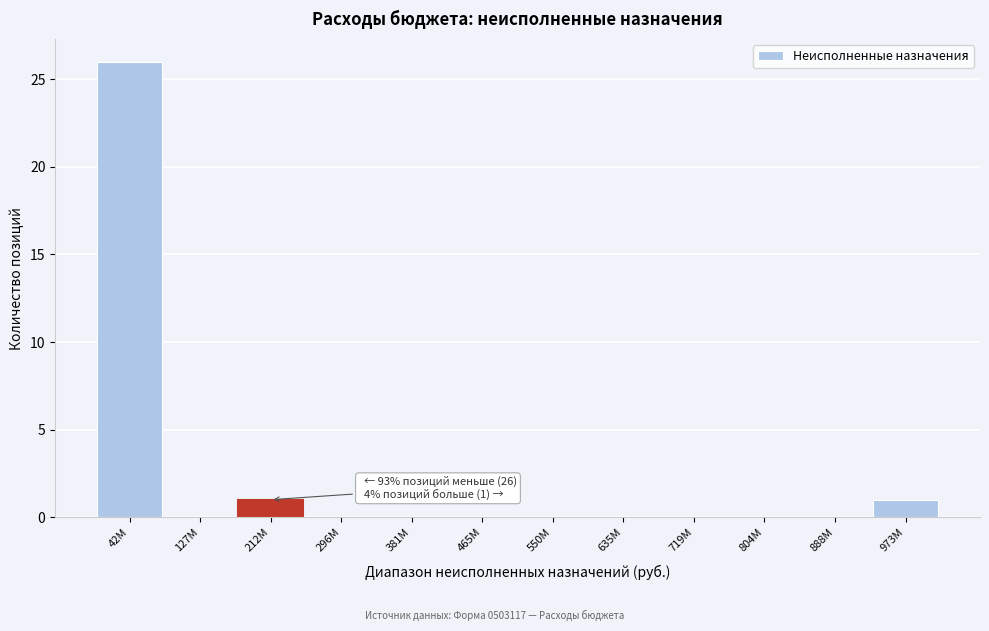

Reading left to right, what are all the values shown in this chart?

42М=26	127М=0	212М=1	296М=0	381М=0	465М=0	550М=0	635М=0	719М=0	804М=0	888М=0	973М=1